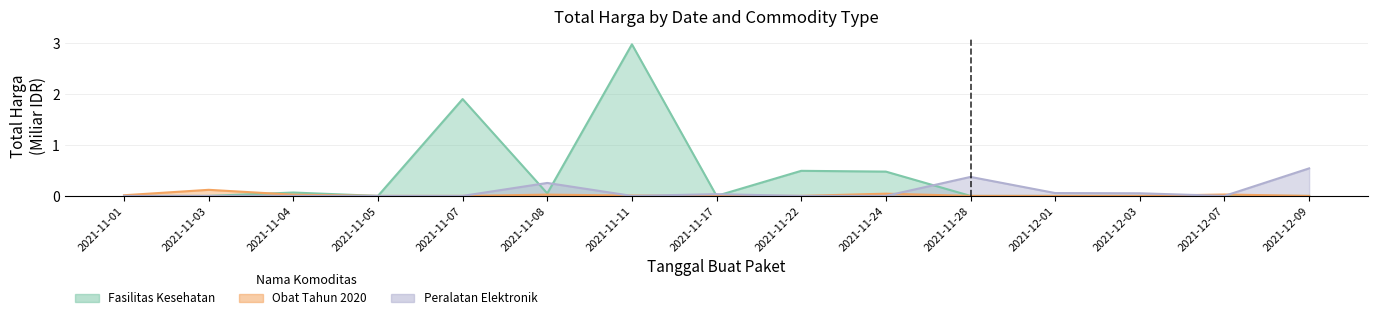

Reading left to right, what are all the values shown in this chart?

Fasilitas Kesehatan: 2021-11-01=0.0	2021-11-03=0.0	2021-11-04=0.1	2021-11-05=0.0	2021-11-07=1.9	2021-11-08=0.0	2021-11-11=3.0	2021-11-17=0.0	2021-11-22=0.5	2021-11-24=0.5	2021-11-28=0.0	2021-12-01=0.0	2021-12-03=0.0	2021-12-07=0.0	2021-12-09=0.0
Obat Tahun 2020: 2021-11-01=0.0	2021-11-03=0.1	2021-11-04=0.0	2021-11-05=0.0	2021-11-07=0.0	2021-11-08=0.0	2021-11-11=0.0	2021-11-17=0.0	2021-11-22=0.0	2021-11-24=0.0	2021-11-28=0.0	2021-12-01=0.0	2021-12-03=0.0	2021-12-07=0.0	2021-12-09=0.0
Peralatan Elektronik: 2021-11-01=0.0	2021-11-03=0.0	2021-11-04=0.0	2021-11-05=0.0	2021-11-07=0.0	2021-11-08=0.3	2021-11-11=0.0	2021-11-17=0.0	2021-11-22=0.0	2021-11-24=0.0	2021-11-28=0.4	2021-12-01=0.1	2021-12-03=0.1	2021-12-07=0.0	2021-12-09=0.5